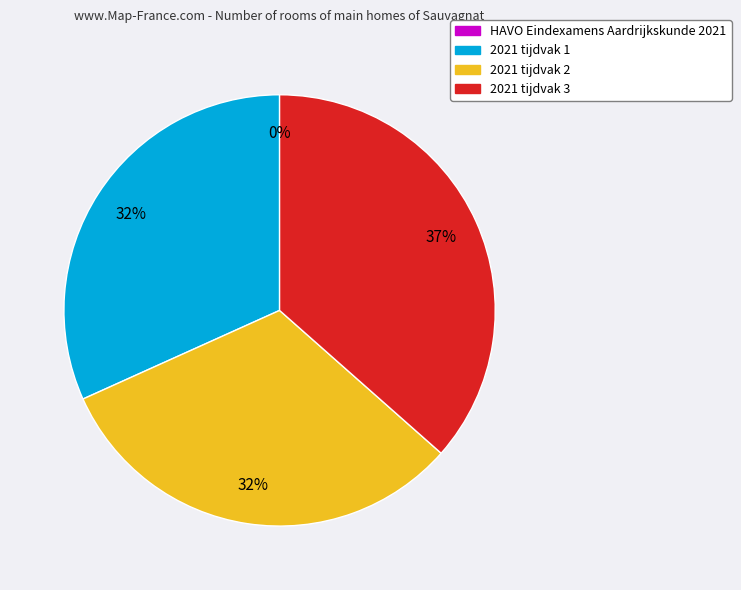

Does any single category account for the majority?

No